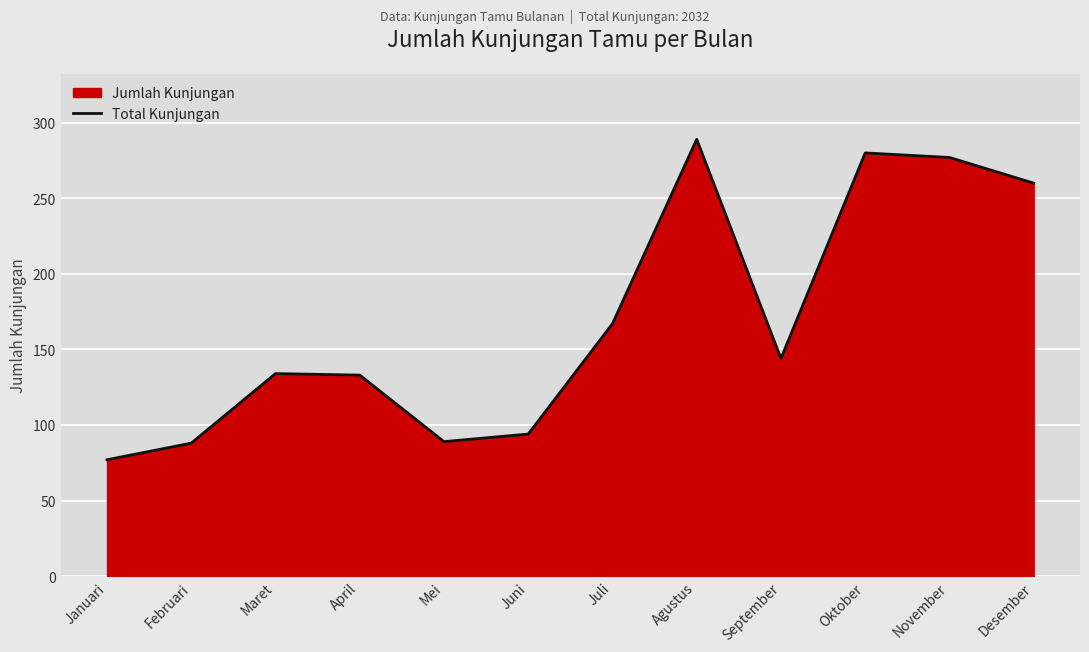

Which category has the highest value across all series?

Agustus